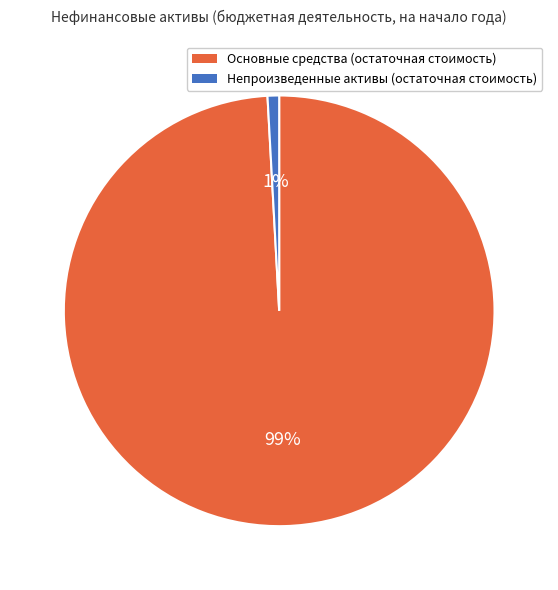

Rank the categories by value from lowest to highest.

Непроизведенные активы (остаточная стоимость), Основные средства (остаточная стоимость)